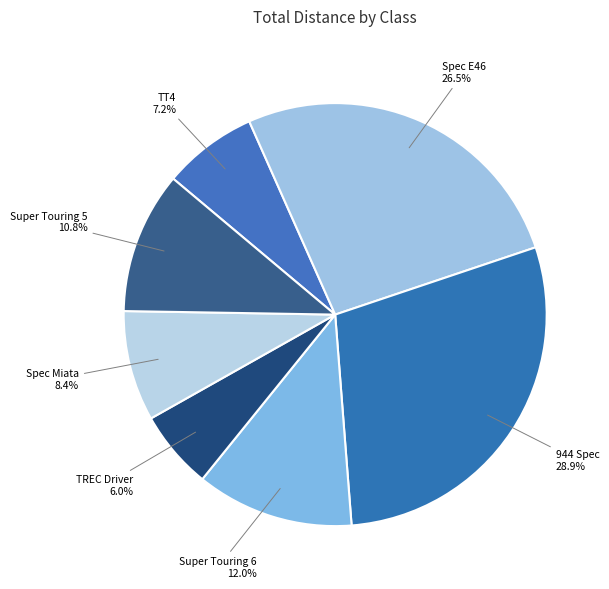

What is the ratio of the value at TT4 to the value at Super Touring 5?

0.7